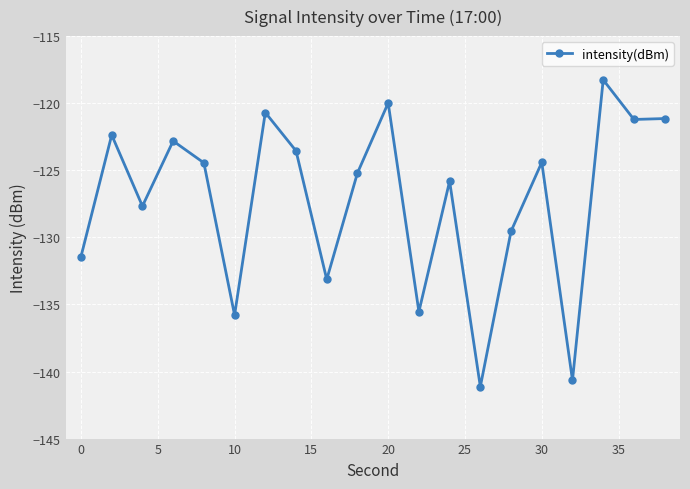

How many data points are above -124?

8